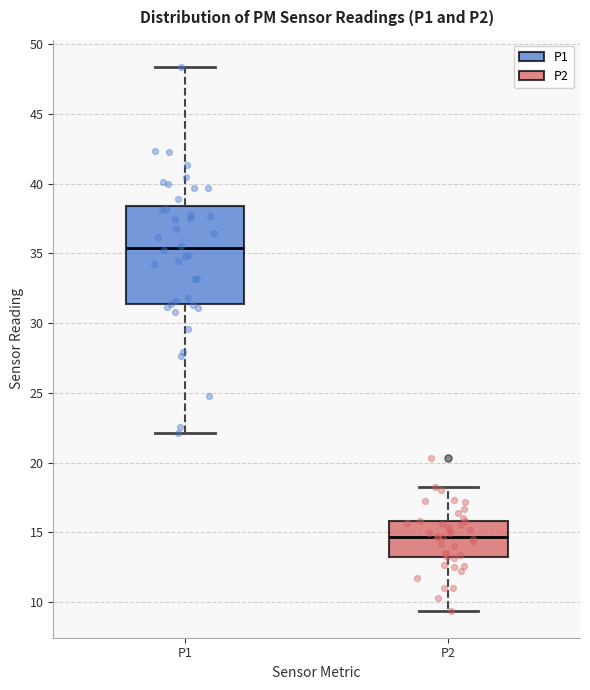

Where is the lower edge of the box for P2 on the y-axis? The values are not printed on the chart, so give them approximately, as read against the axis.

13.0